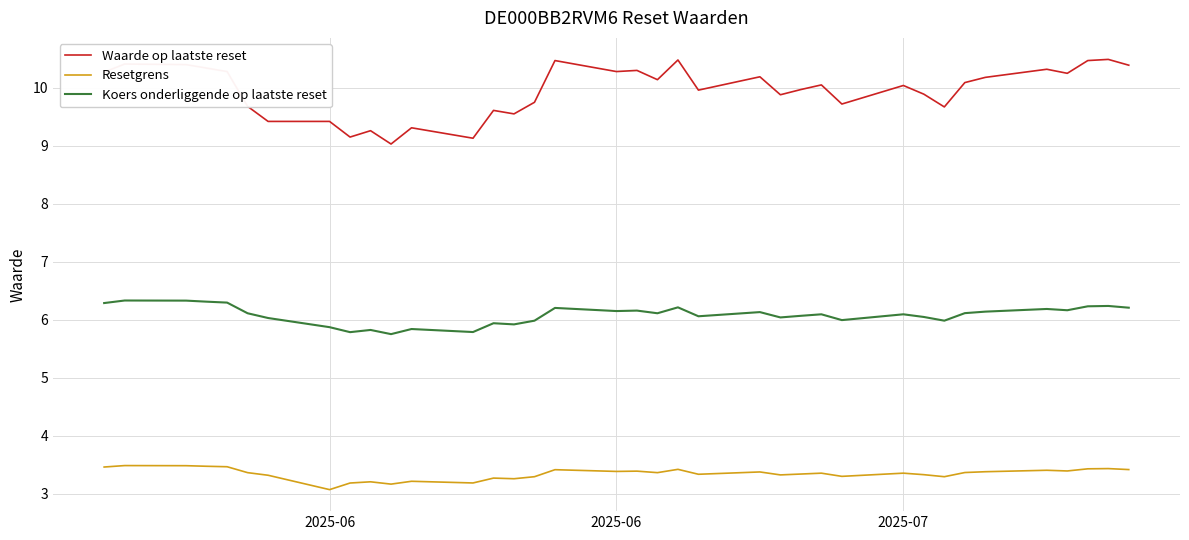

What is the smallest value displayed?

3.1